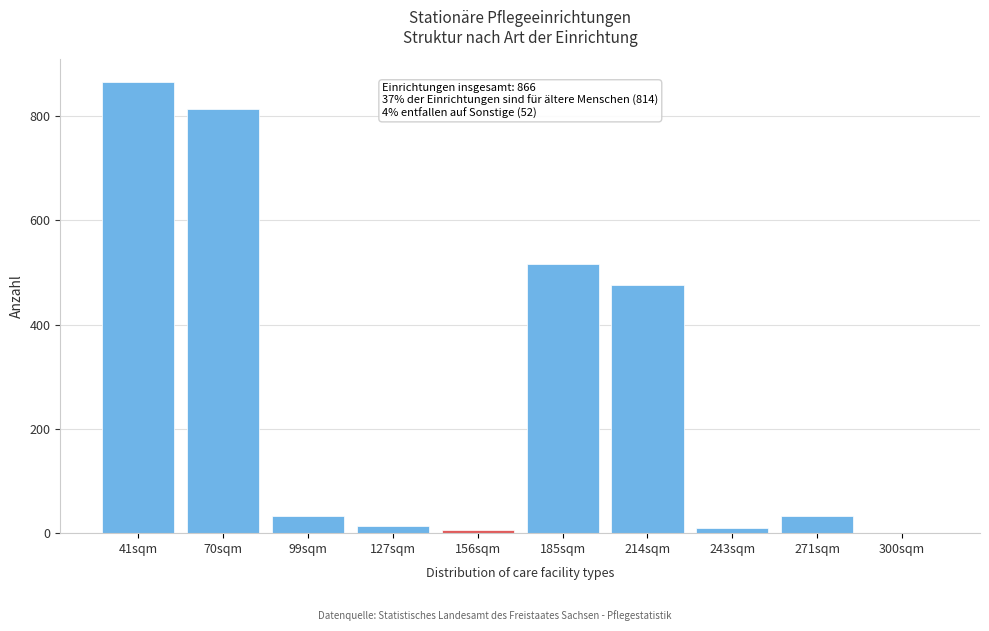

What is the sum of all values?

2766